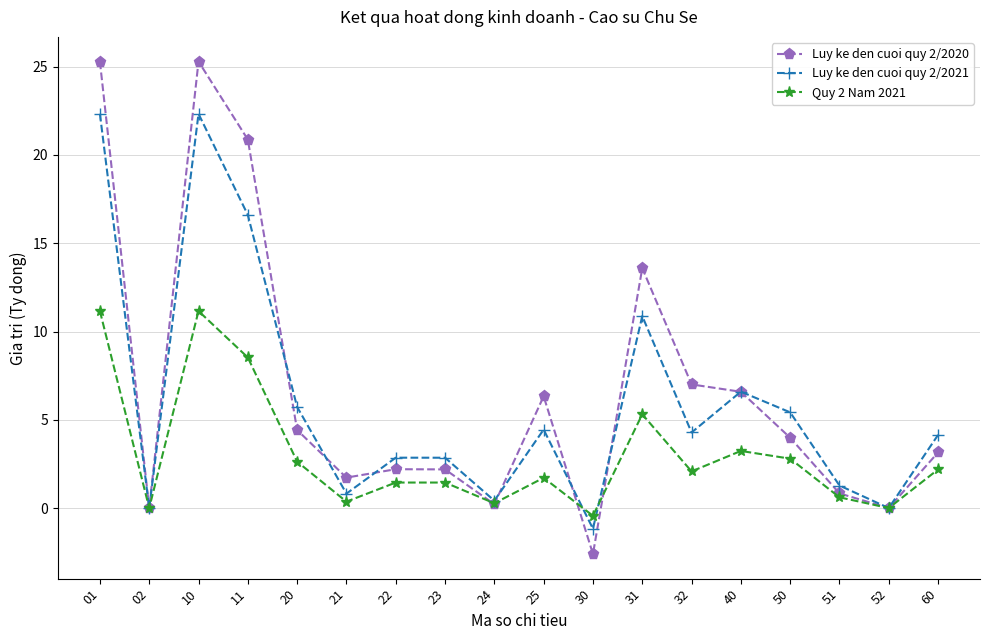

At which category does Quy 2 Nam 2021 reach its first local peak?

10